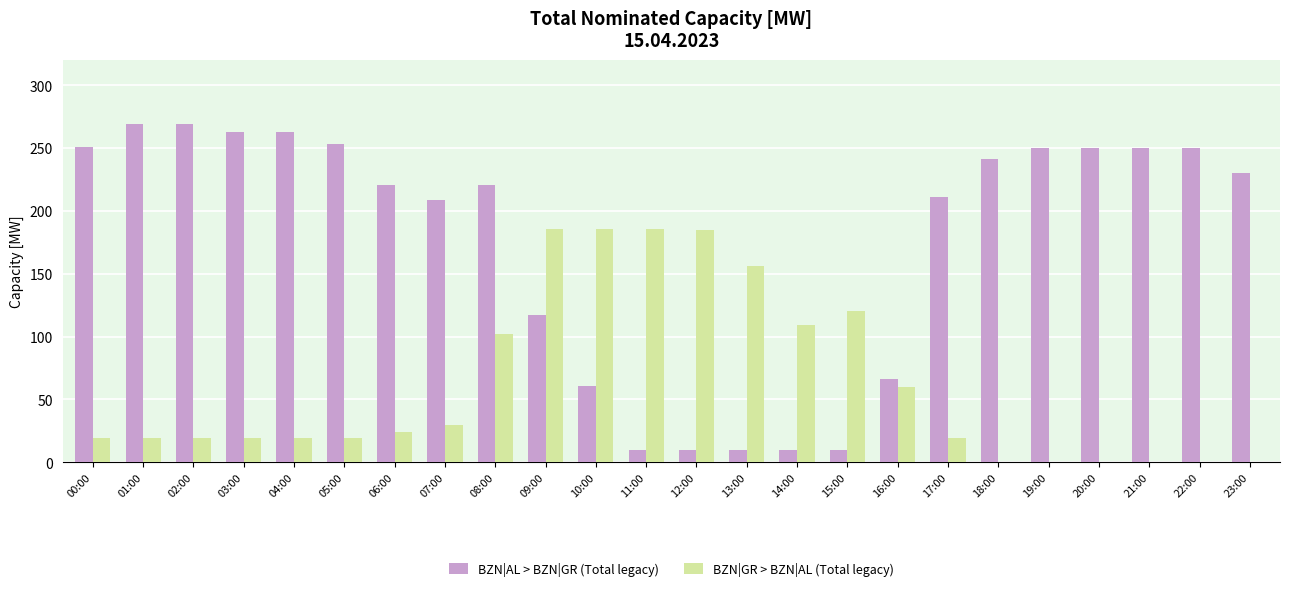

The BZN|GR > BZN|AL (Total legacy) series shows -101 at 20:00. True or false?

False